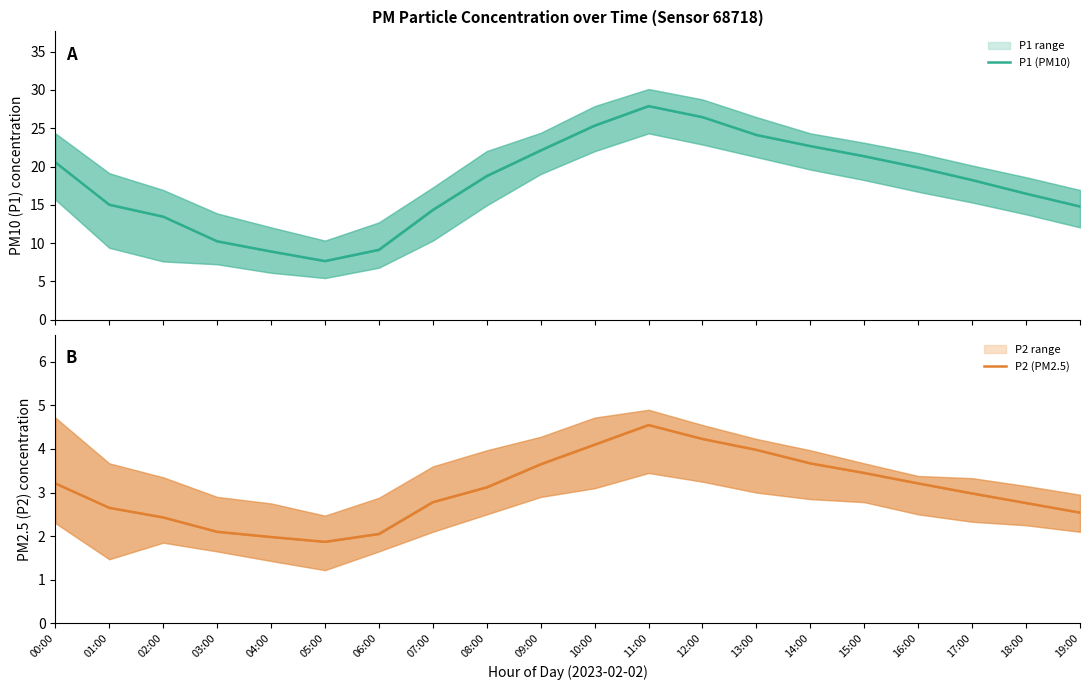

What is the difference between the P2 (PM2.5) values at 02:00 and 06:00?

0.4